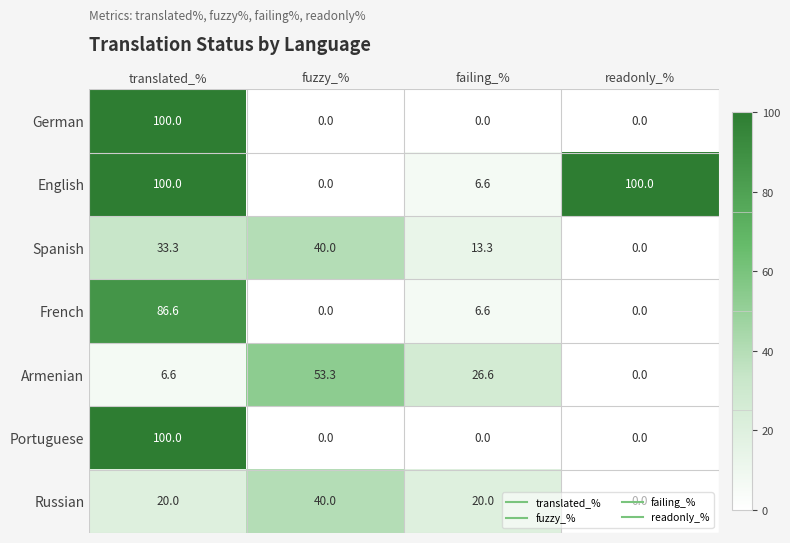

What is the spread (max minus min) of values at readonly_%?

100.0